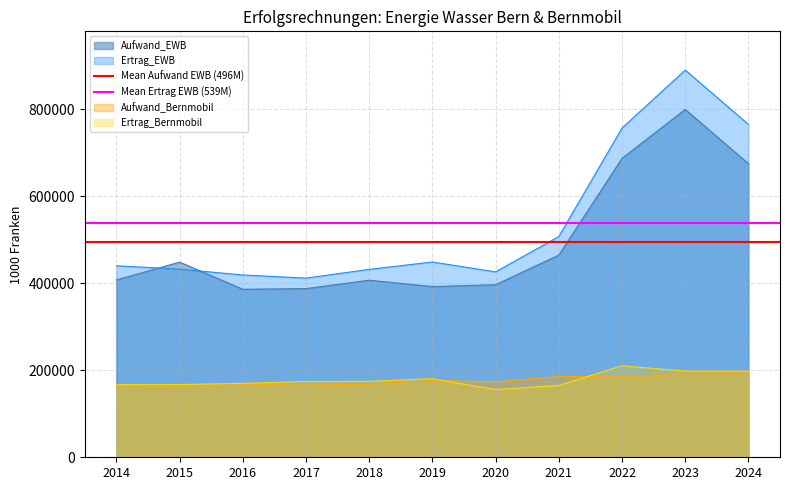

Between 2015 and 2014, which is larger?

2015